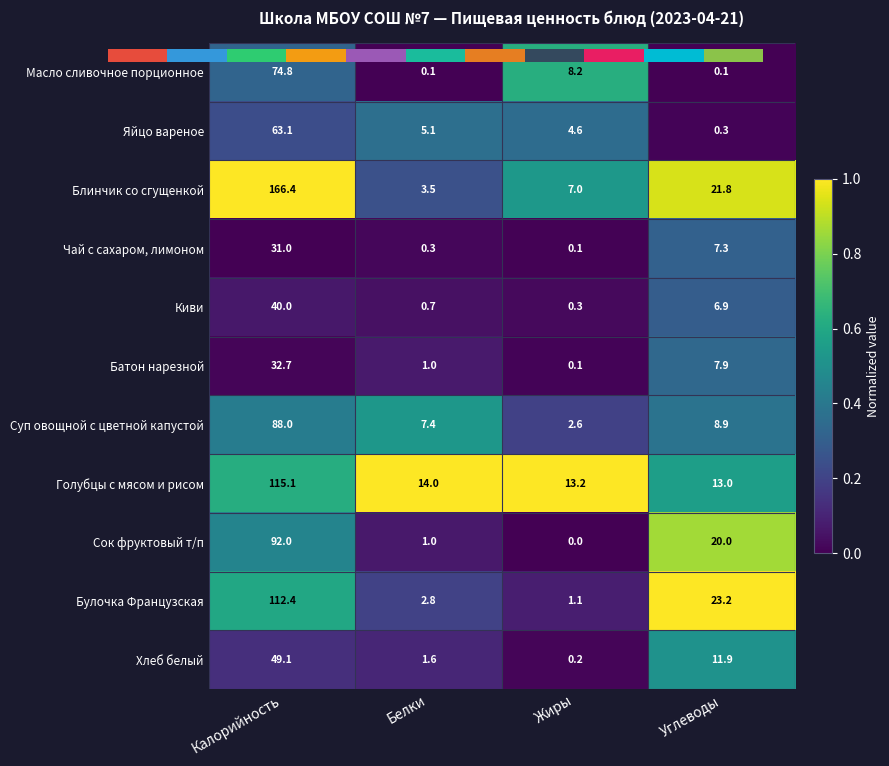

What is the maximum value shown in the chart?

1.0